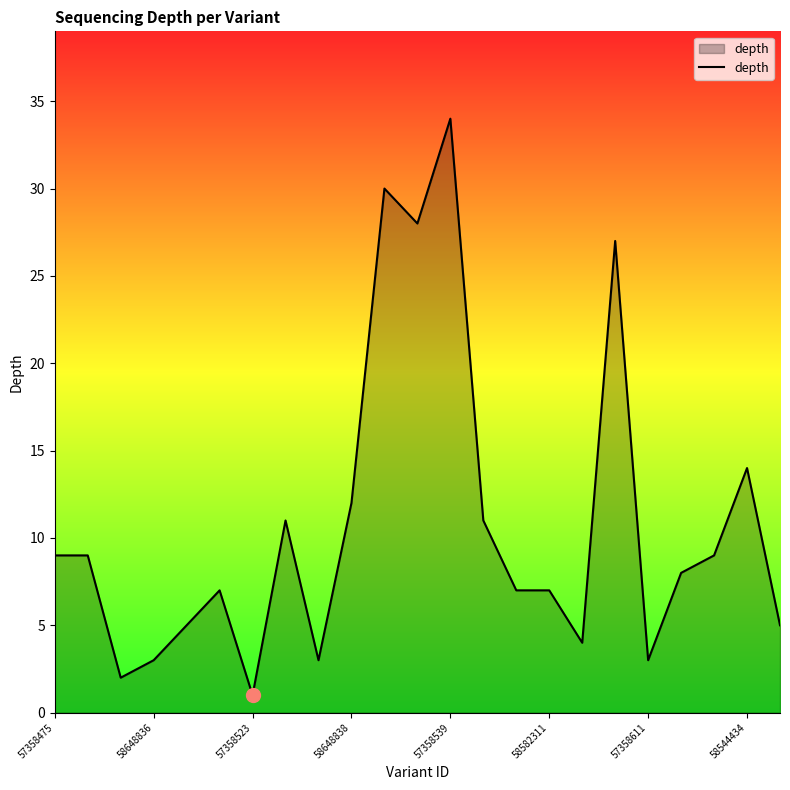

What is the difference between the maximum and minimum values?

33